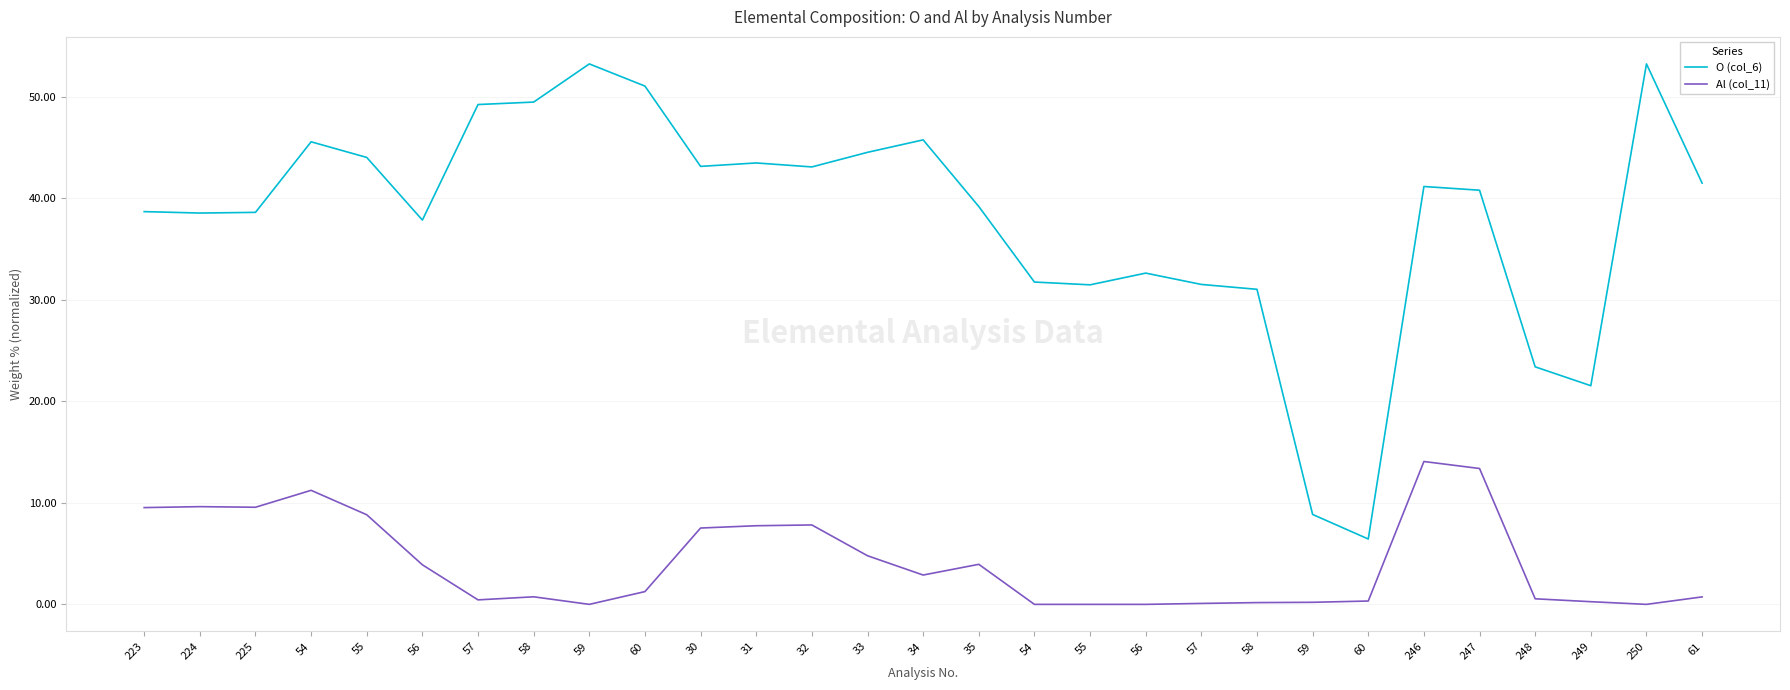

What are all the series names shown in the legend?

O (col_6), Al (col_11)